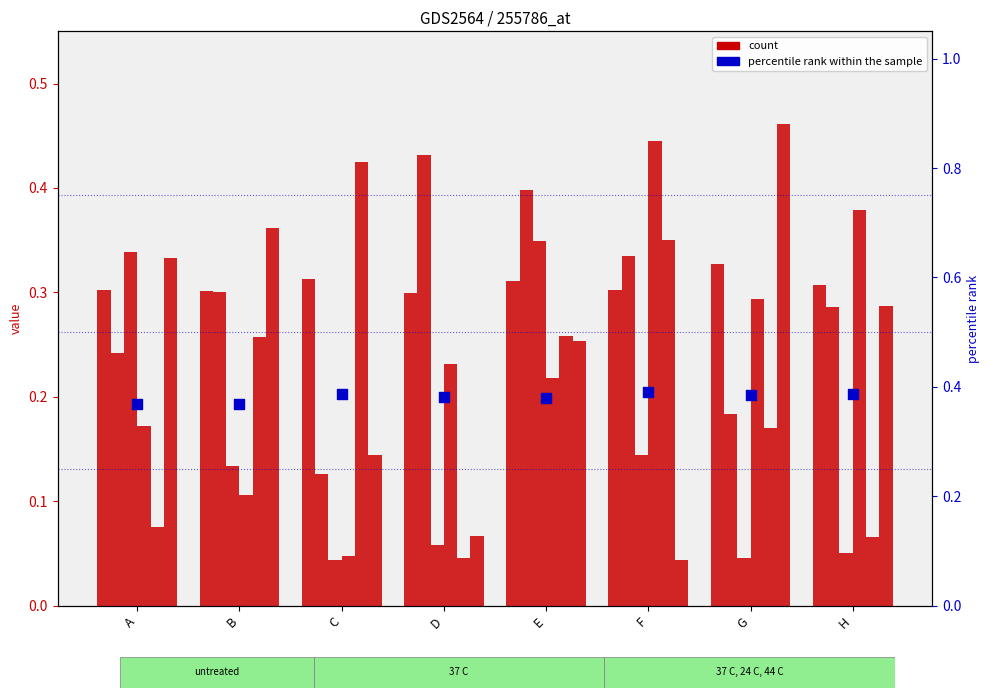

At how many categories does at least one series exceed 0?

8